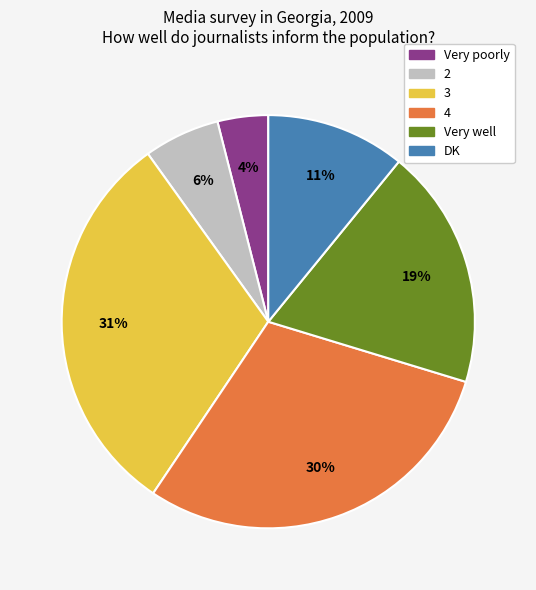

Is it true that Very poorly is 4% of the pie?

True